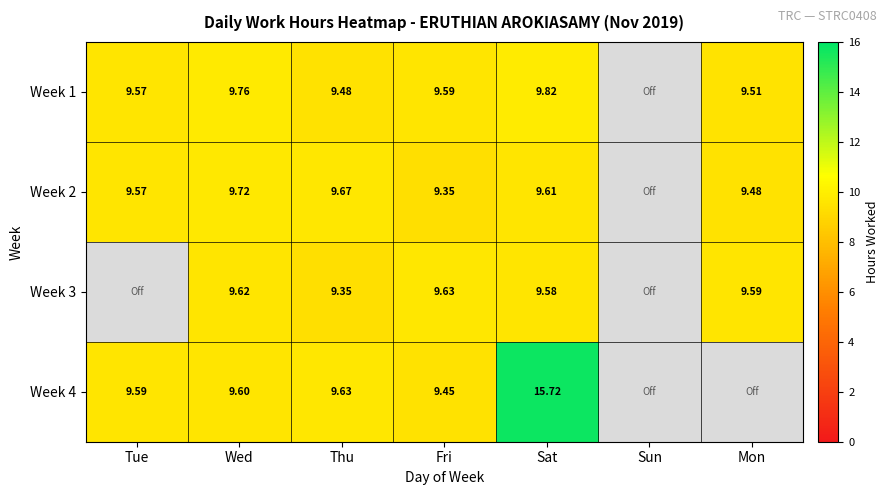

The Week 2 series shows 9.6 at Sat. True or false?

True